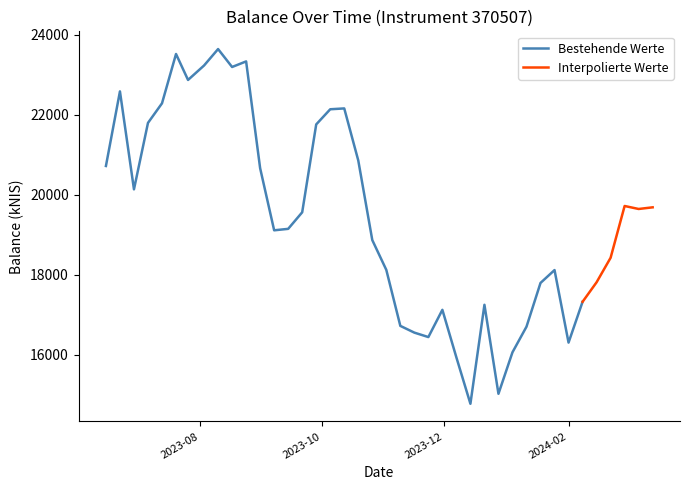

Reading left to right, transcribe all the data shown in this chart.

20720.3	22586.4	20135.6	21798.4	22288.0	23522.0	22872.8	23234.2	23645.3	23196.7	23336.4	20665.0	19110.6	19147.2	19561.3	21760.1	22139.2	22160.1	20858.2	18866.4	18120.7	16719.6	16550.9	16439.8	17121.2	15929.9	14770.9	17247.2	15020.9	16058.7	16699.6	17793.9	18115.9	16301.4	17322.0	17810.6	18423.8	19719.2	19644.4	19685.7